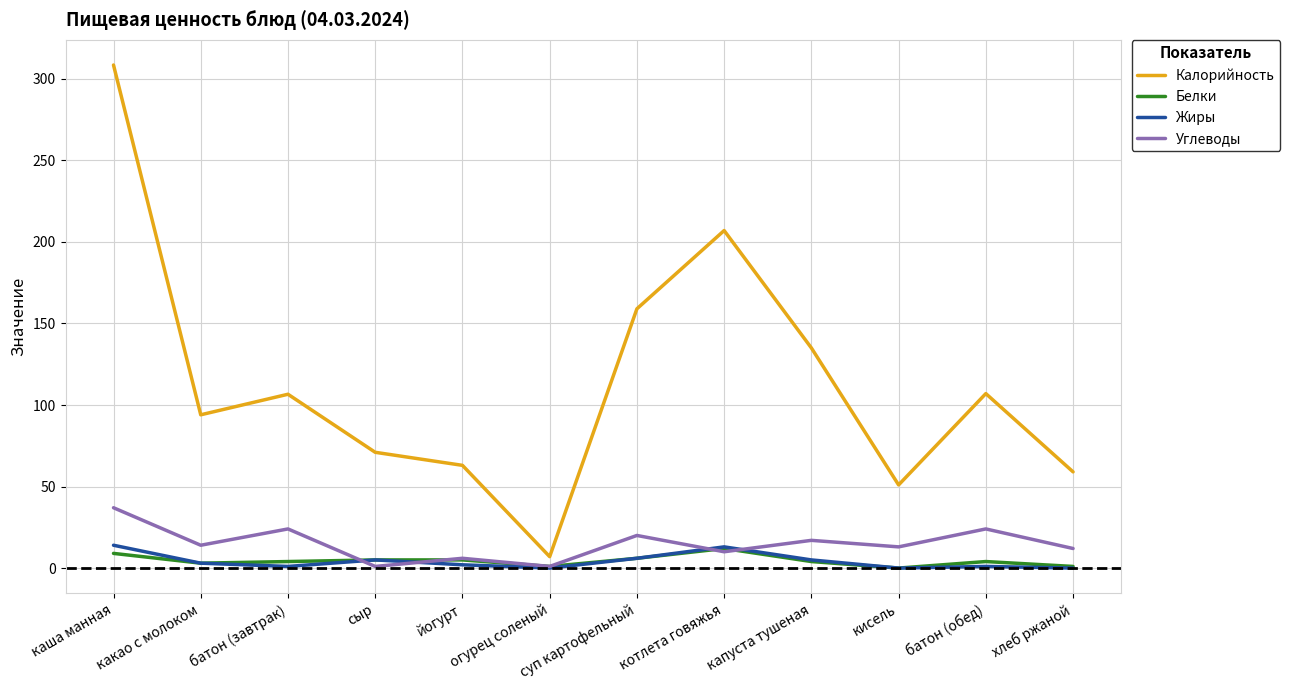

At which category is the sum across all series the highest?

каша манная